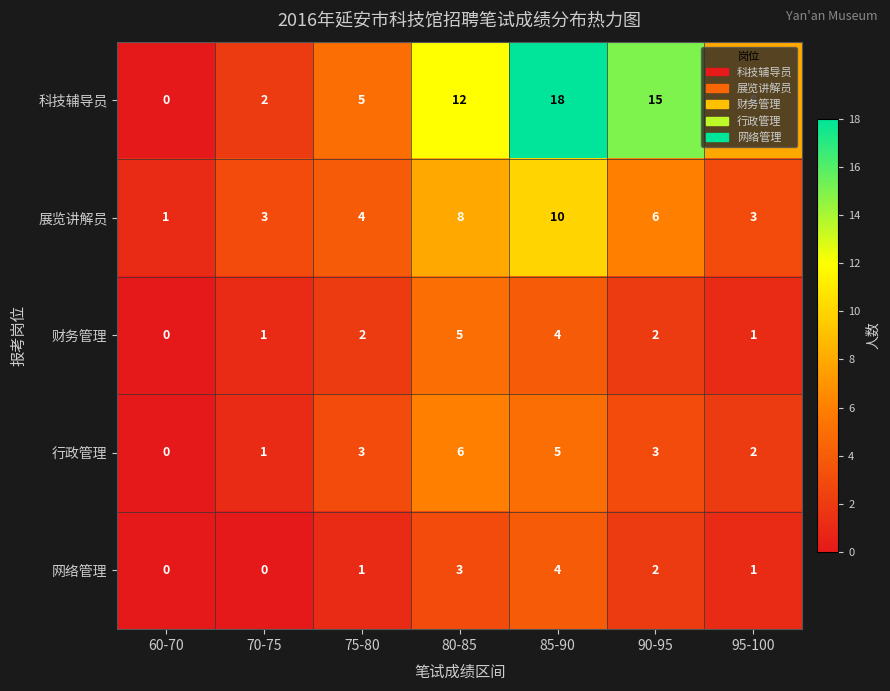

How many 行政管理 values are between 1 and 5?

5